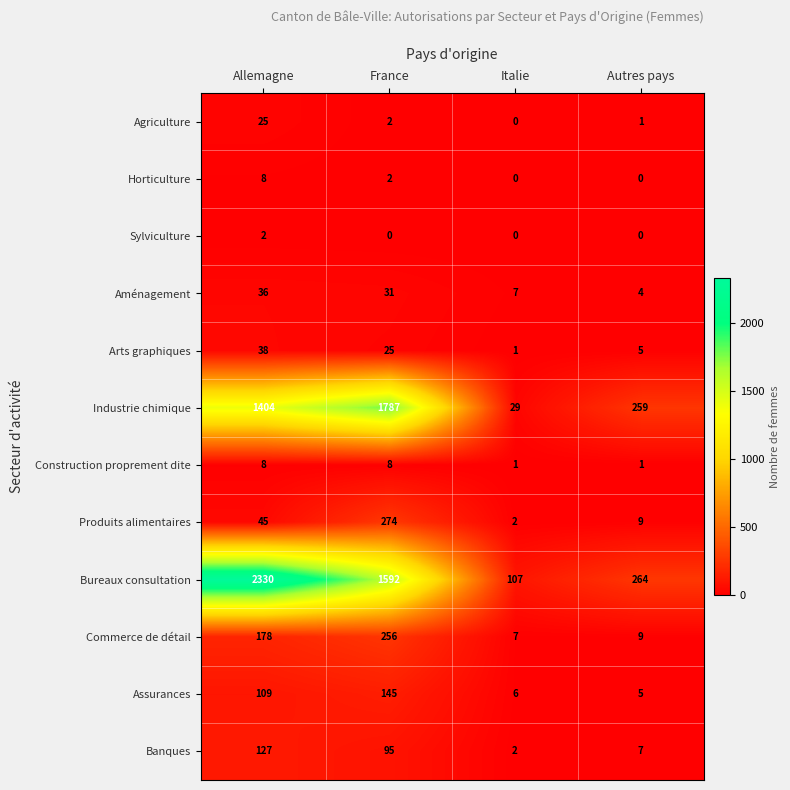

Which series has the largest total across all categories?

Bureaux consultation